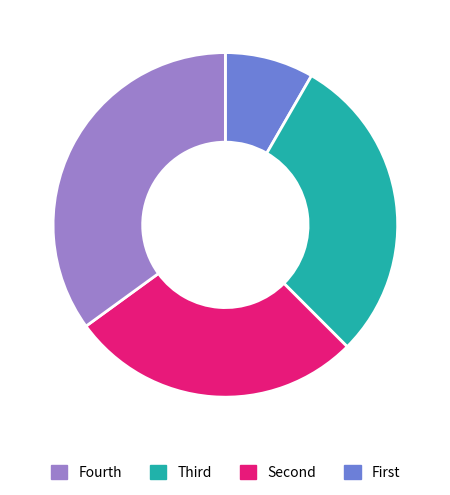

Is there any slice that represents more than half of the pie?

No